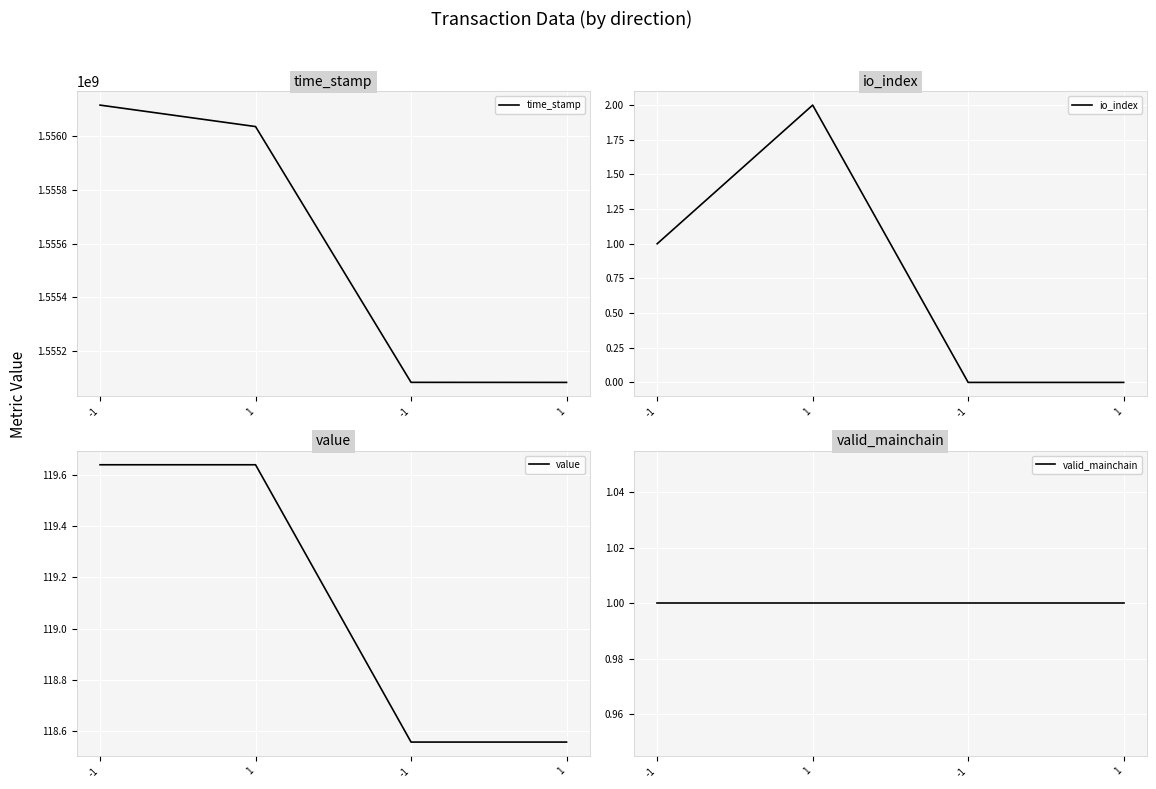

Is it true that time_stamp equals 2113675979.6 at -1?

False